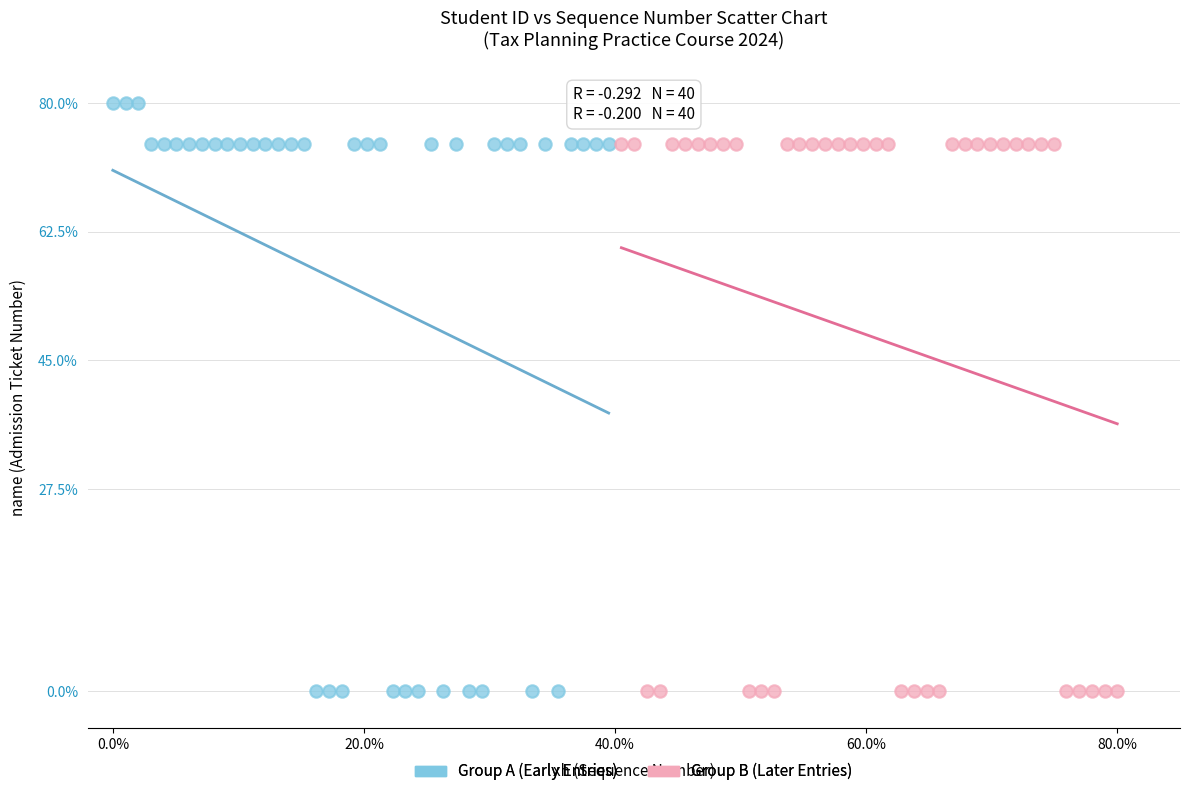

Which series has the largest Y range (max minus min)?

Group A (Early Entries)